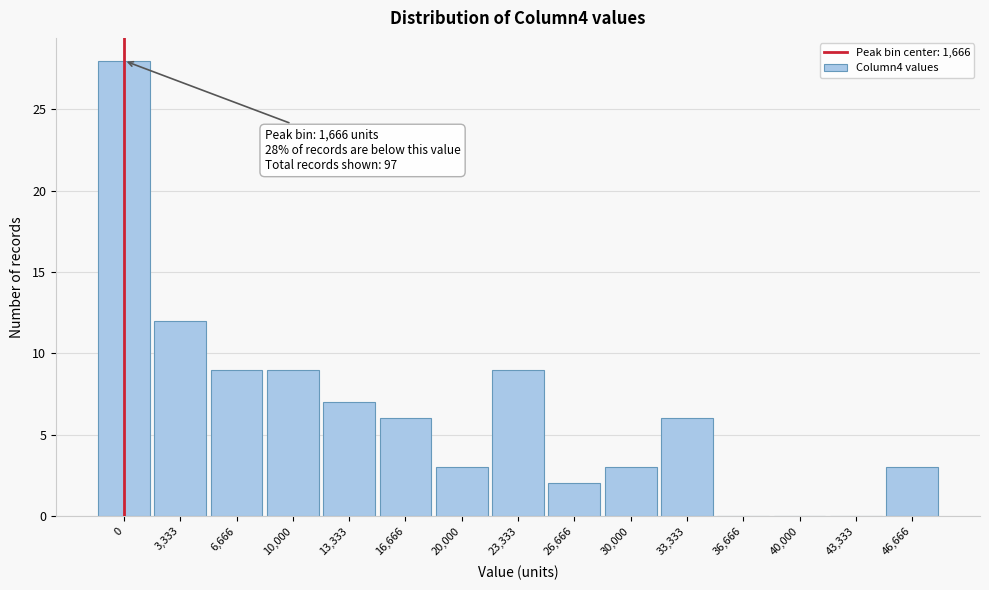

True or false: the data shows 12 at 3,333.

True